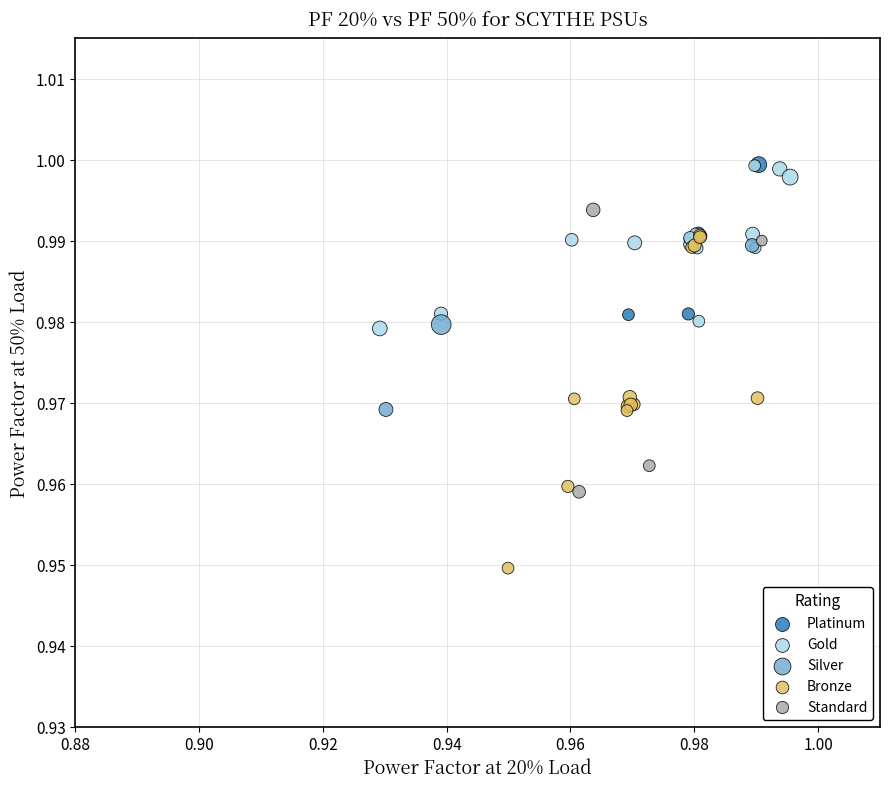

Which series has the widest spread of Y values?

Bronze